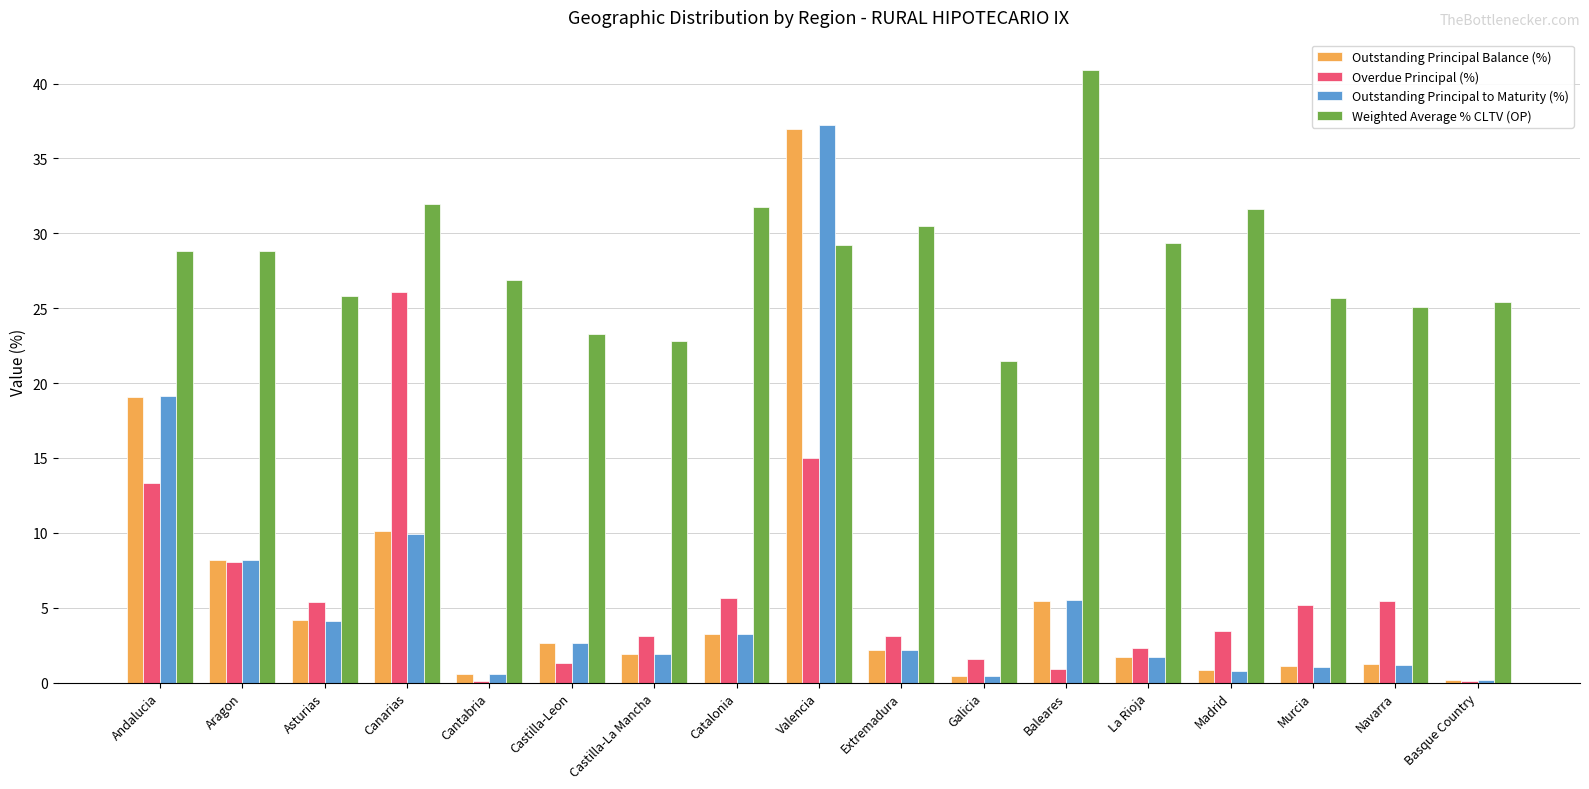

Where is Outstanding Principal to Maturity (%) nearest to the value 18?

Andalucia